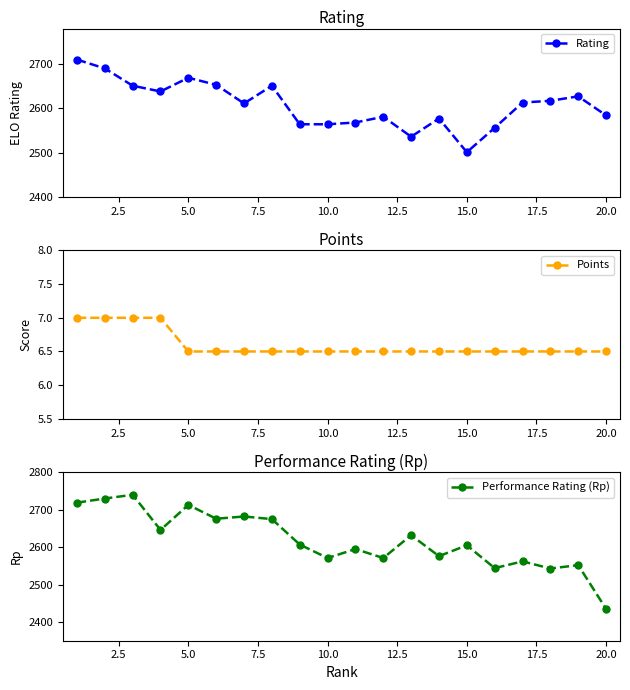

True or false: Points and Rating intersect in this chart.

False